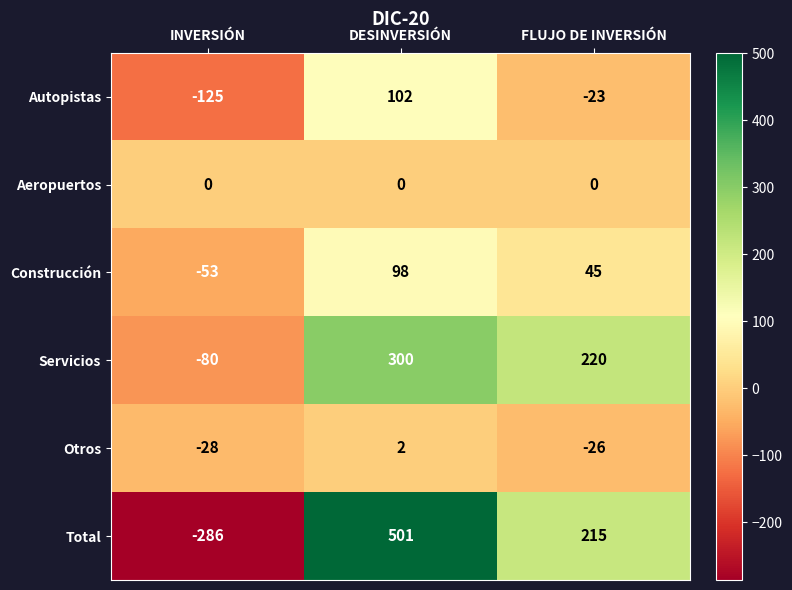

Which category has the highest value across all series?

DESINVERSIÓN